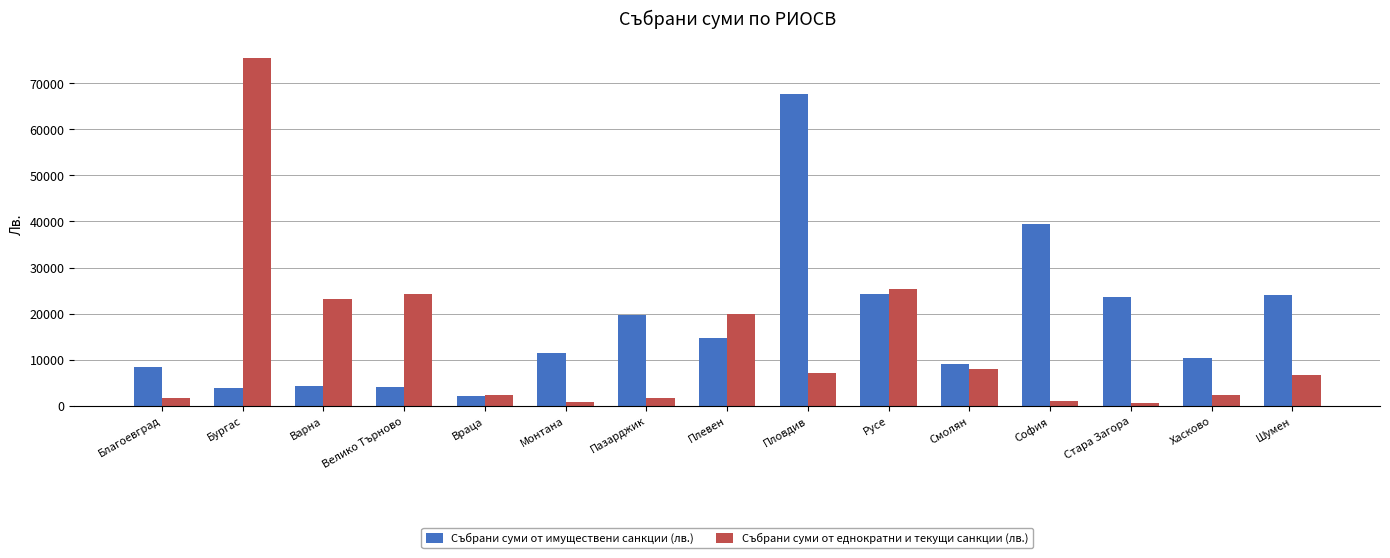

What is the difference between the maximum and second lowest values in the Събрани суми от еднократни и текущи санкции (лв.) series?

74624.3